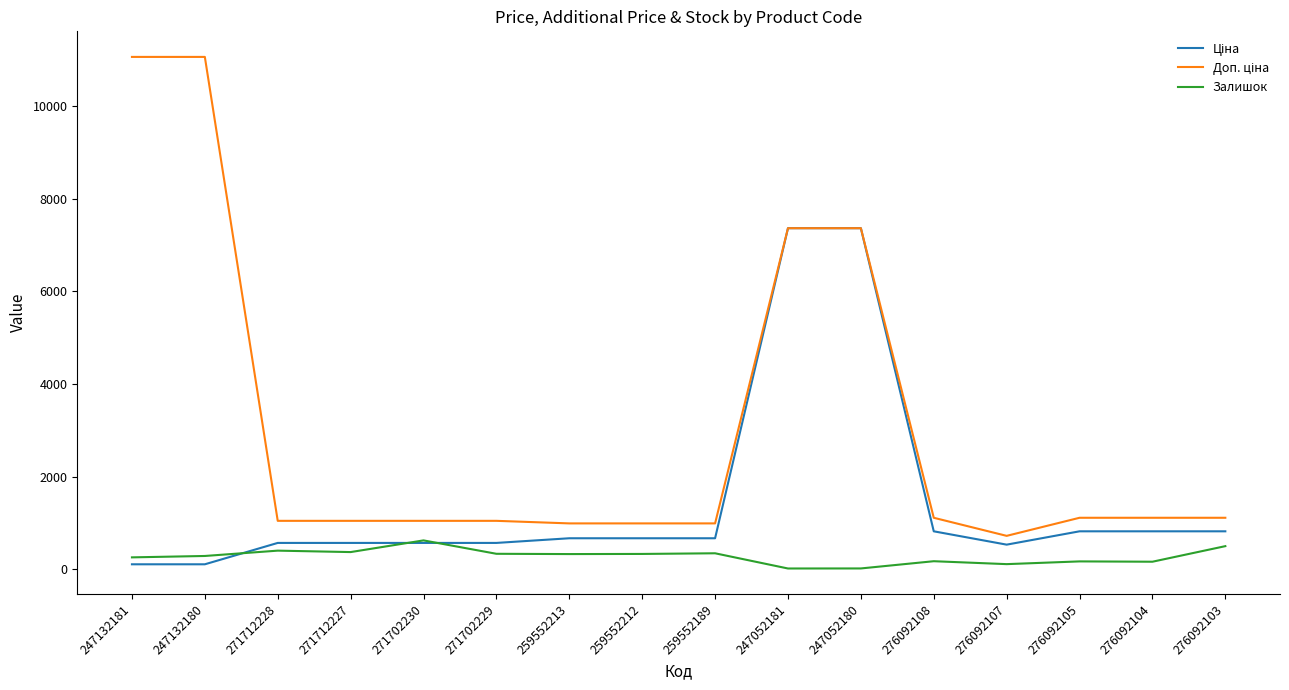

What is the total value across all series at 271702230?

2245.6